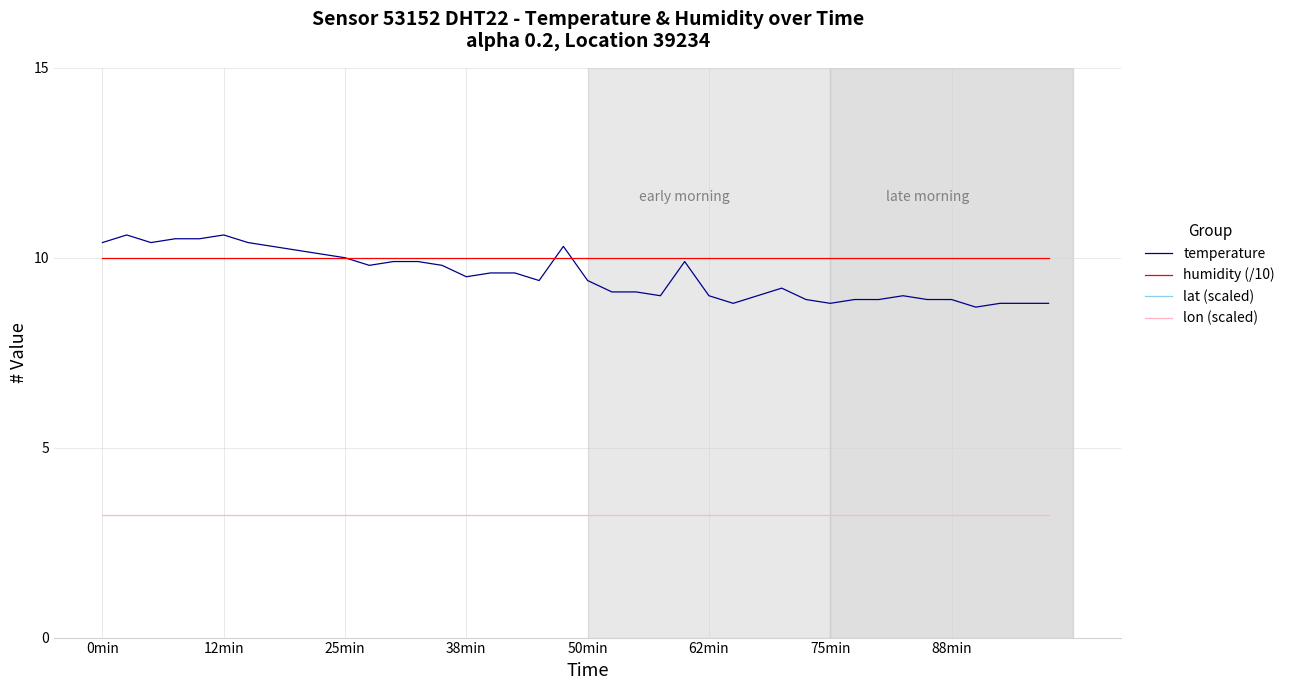

True or false: lon (scaled) and temperature cross at least once.

False